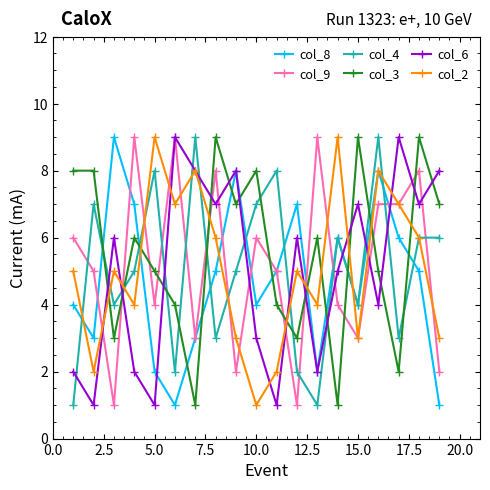

Count the col_6 values in the range 2 to 8.

14